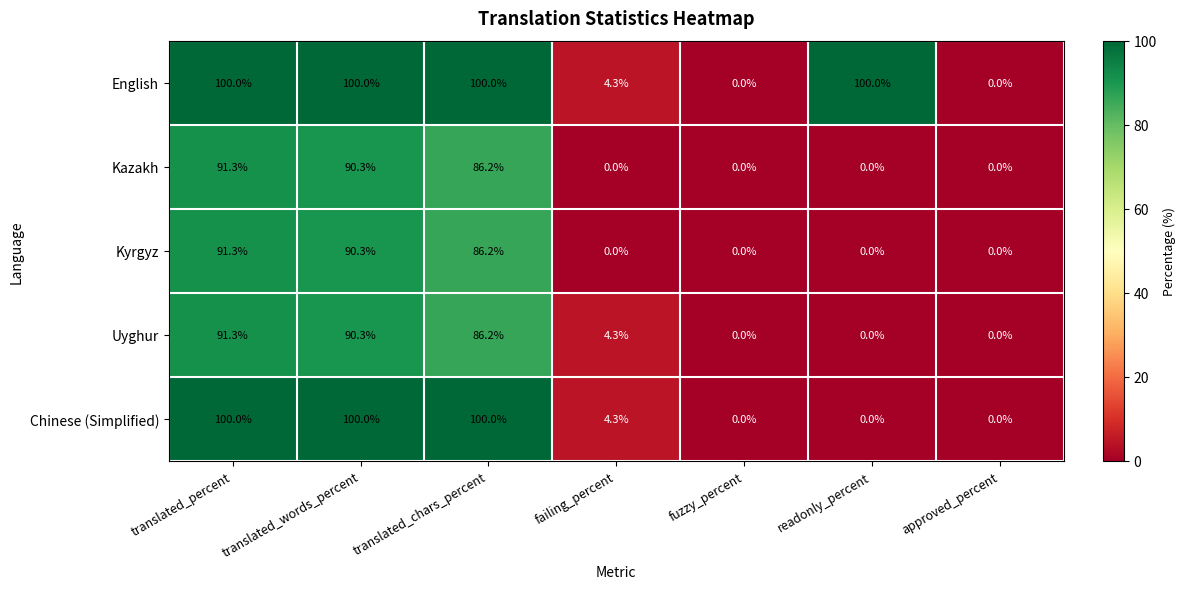

Where does the Uyghur series first go above 4?

translated_percent